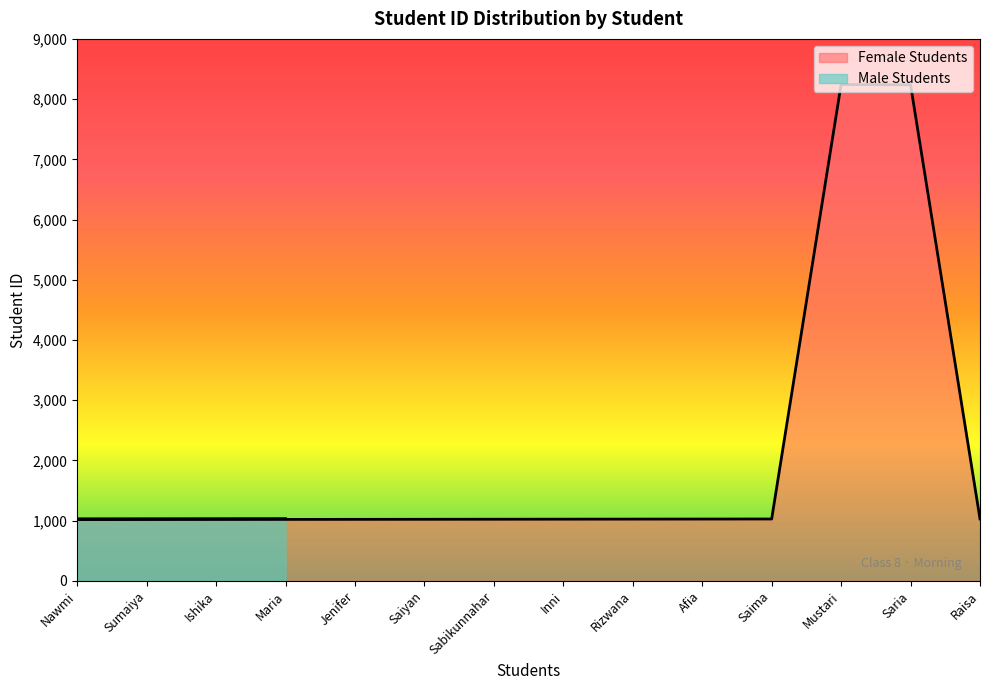

Which has a higher value, Raisa or Sumaiya?

Raisa